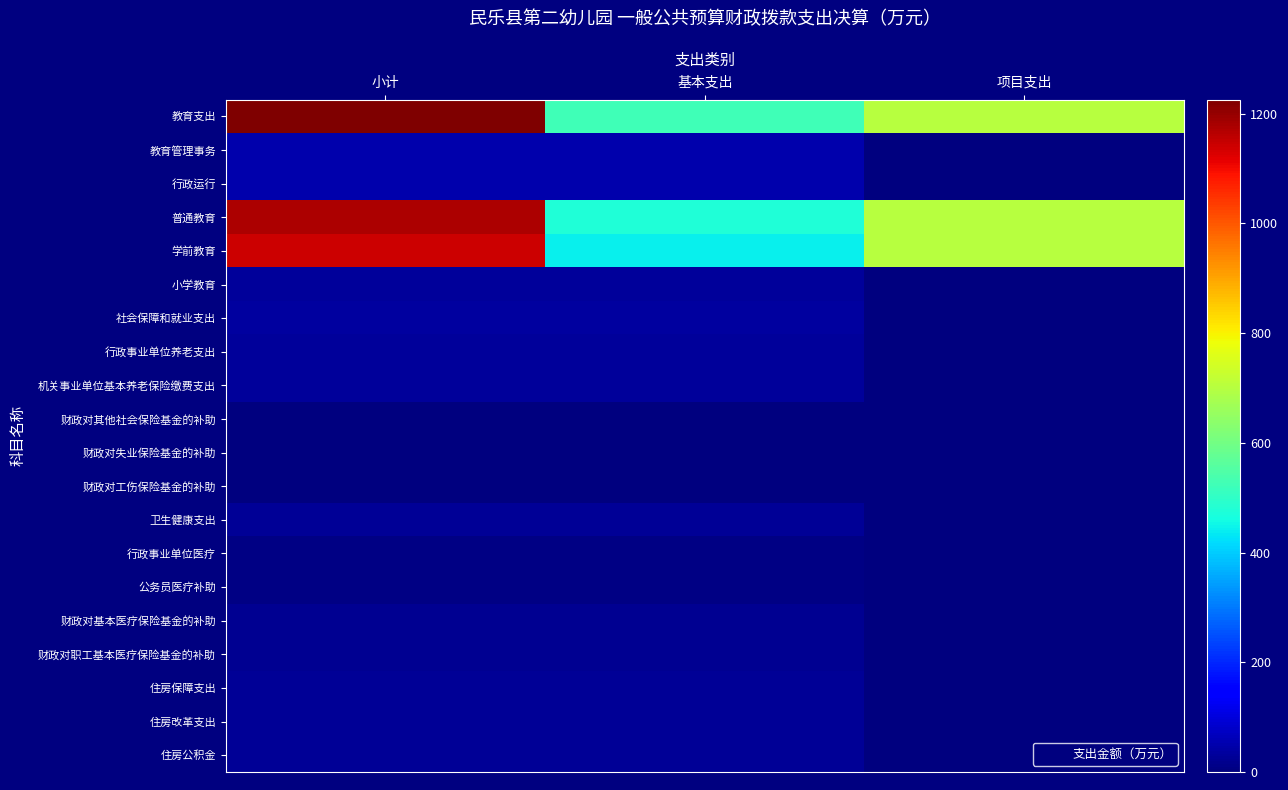

At how many categories does at least one series exceed 641?

2